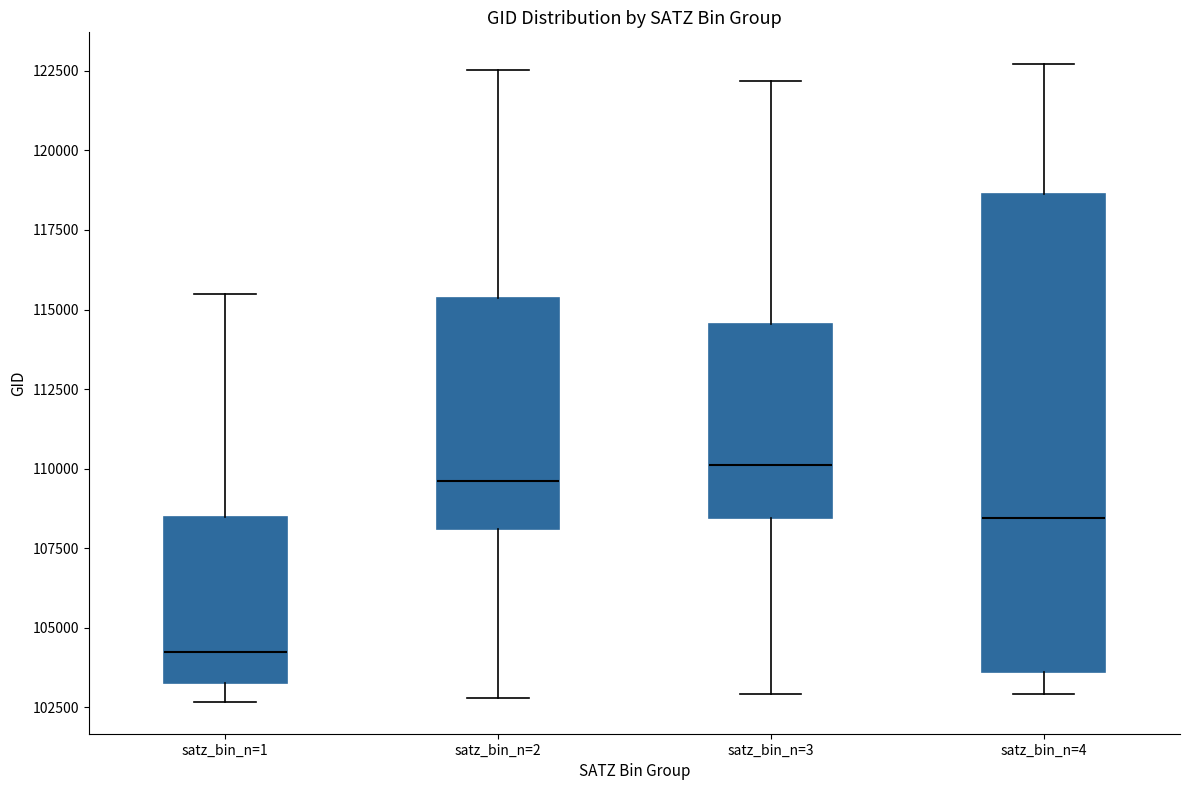

Where does the median line of the box for satz_bin_n=2 sit on the y-axis? The values are not printed on the chart, so give them approximately, as read against the axis.

109500